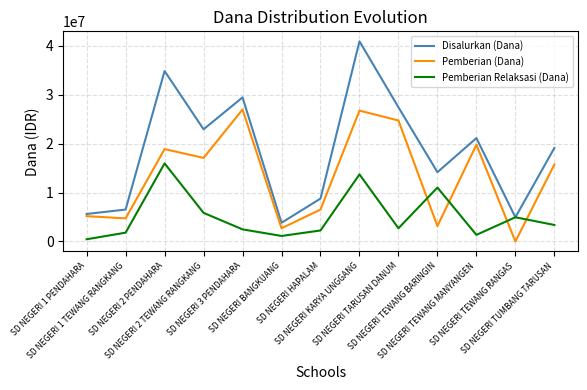

True or false: Disalurkan (Dana) has a value of 34875000 at SD NEGERI 2 PENDAHARA.

True